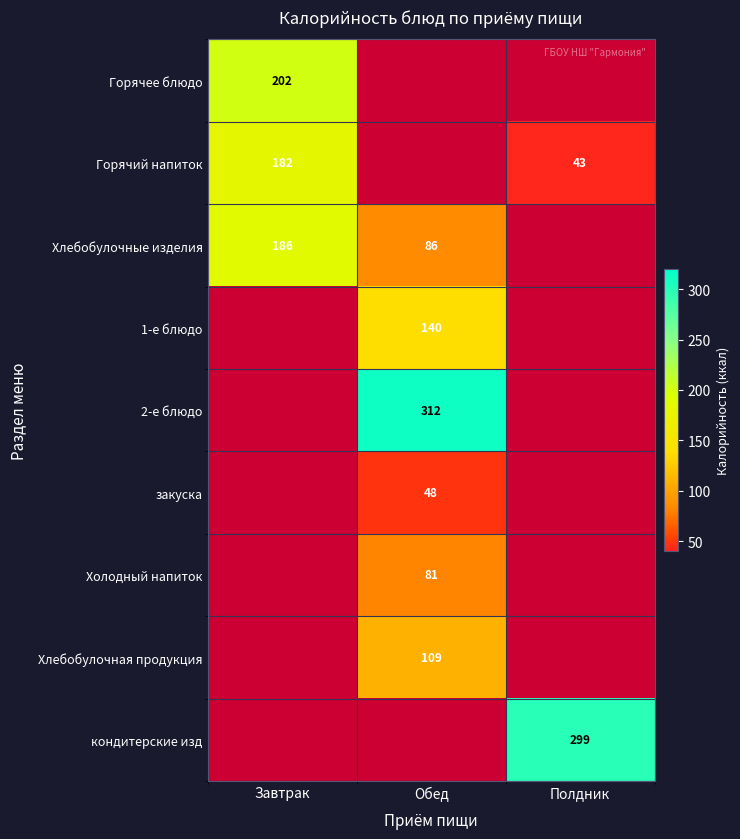

The value of Горячее блюдо at Завтрак is 202. True or false?

True